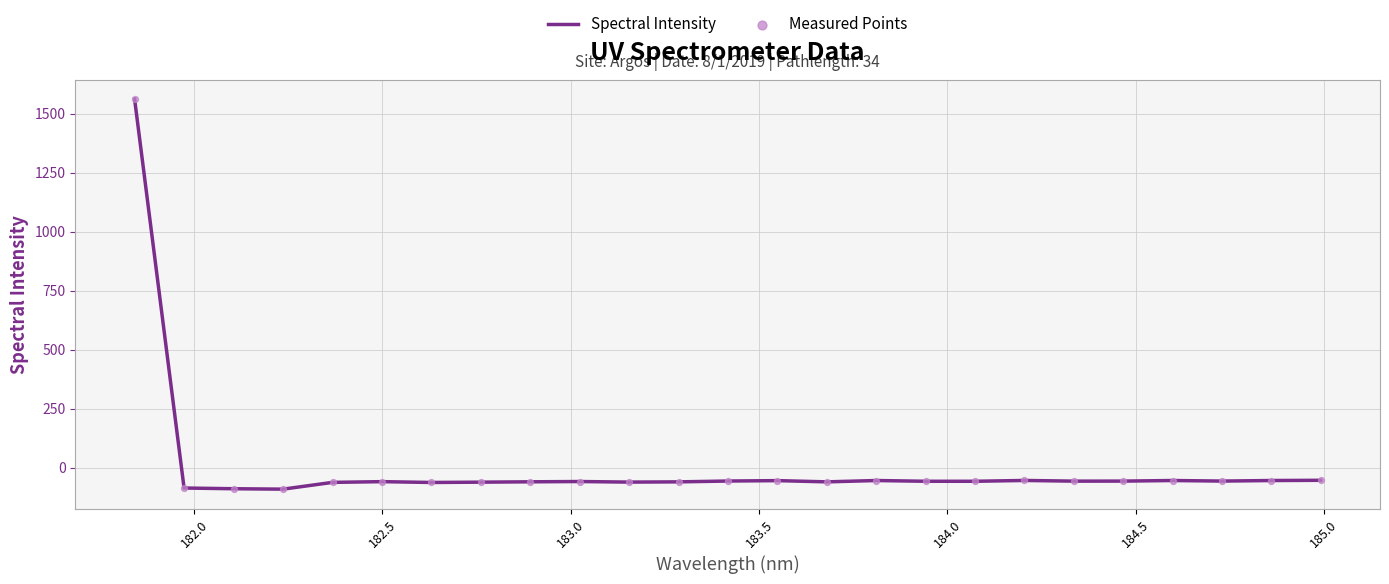

What is the smallest value displayed?

-90.7